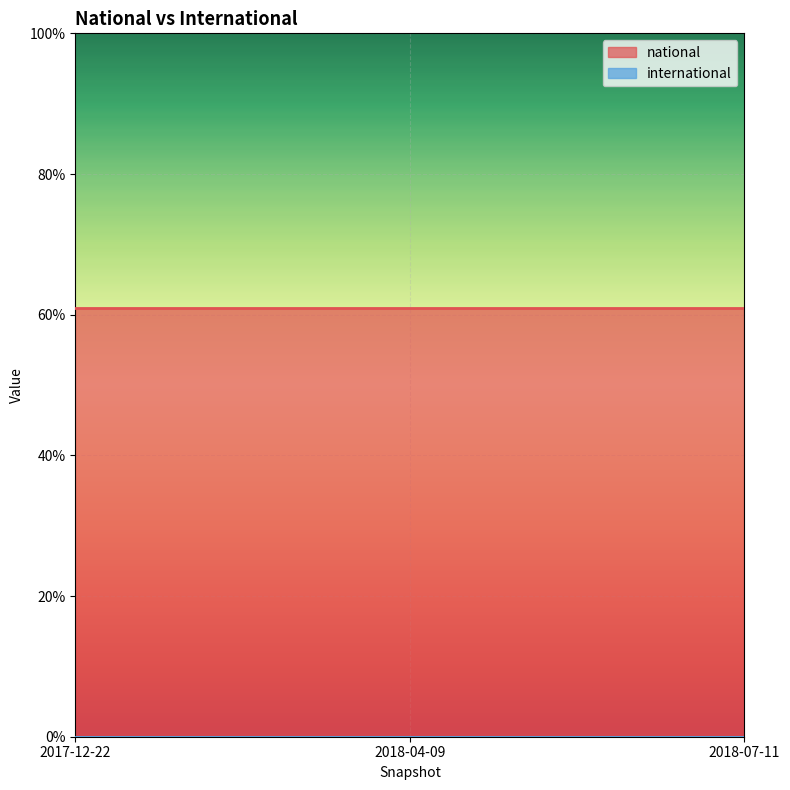

What is the difference between the highest and lowest values at 2017-12-22?

61